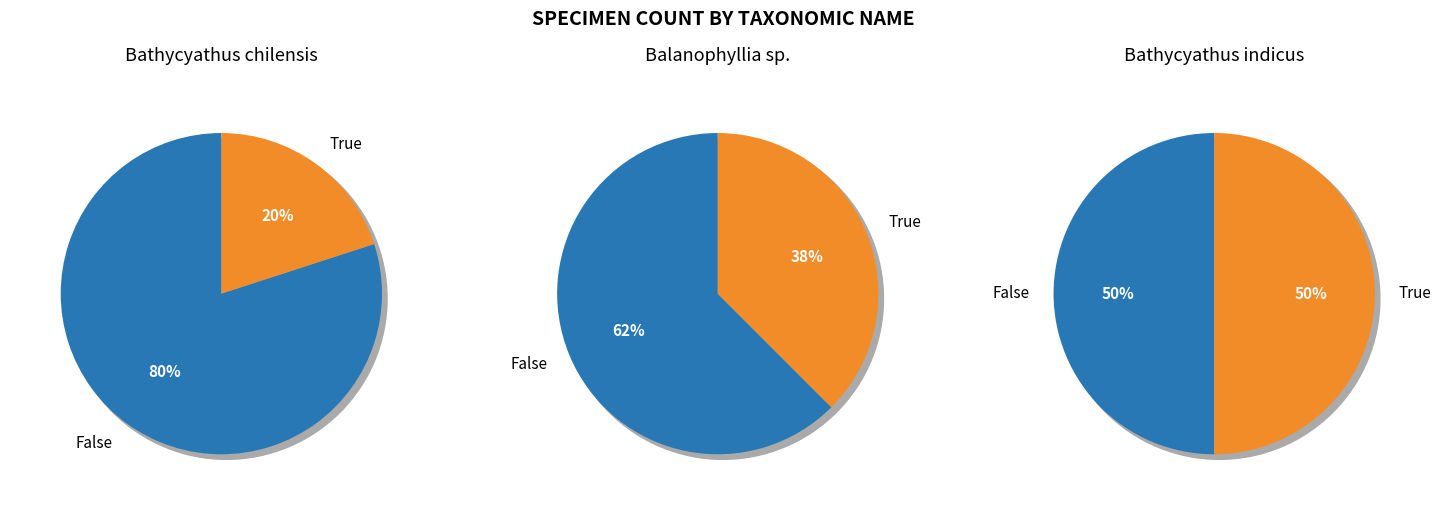

How much of the chart is everything except Bathycyathus indicus (6512)?

89.5%